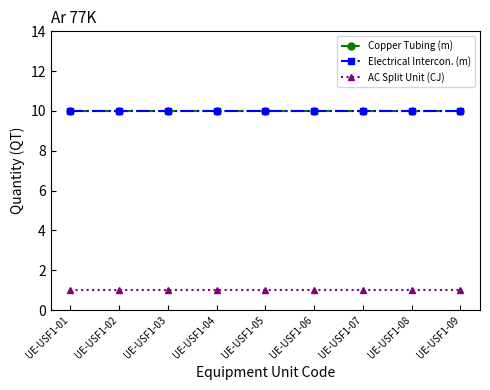

How many lines are shown in the chart?

3